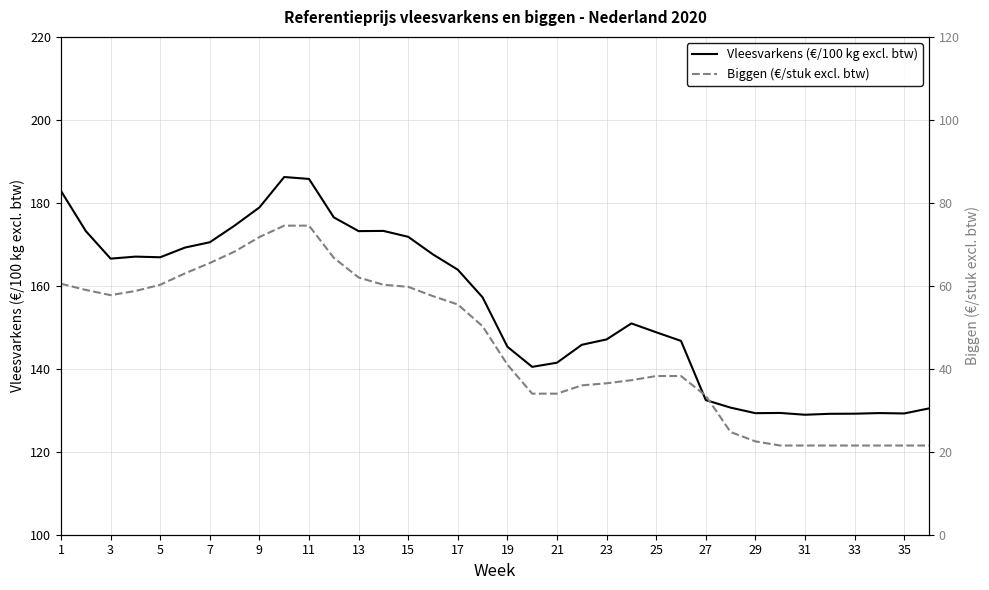

Reading left to right, extract all data points from this chart.

Vleesvarkens (€/100 kg excl. btw): 182.8	173.2	166.5	167.0	166.9	169.2	170.5	174.5	178.9	186.2	185.8	176.5	173.2	173.2	171.8	167.6	163.9	157.2	145.3	140.5	141.5	145.8	147.1	150.9	148.8	146.7	132.5	130.6	129.3	129.4	128.9	129.1	129.2	129.3	129.2	130.4
Biggen (€/stuk excl. btw): 60.5	59.0	57.8	58.8	60.2	63.0	65.5	68.2	71.8	74.5	74.5	66.8	62.0	60.2	59.8	57.5	55.5	50.2	41.0	34.0	34.0	36.0	36.5	37.2	38.2	38.2	33.5	24.8	22.5	21.5	21.5	21.5	21.5	21.5	21.5	21.5